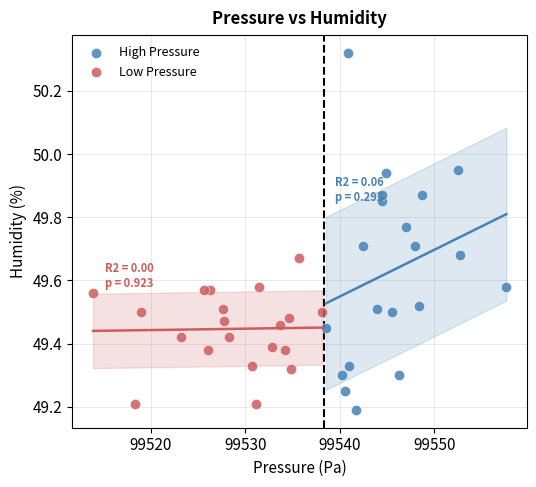

Which series has the widest spread of Y values?

High Pressure